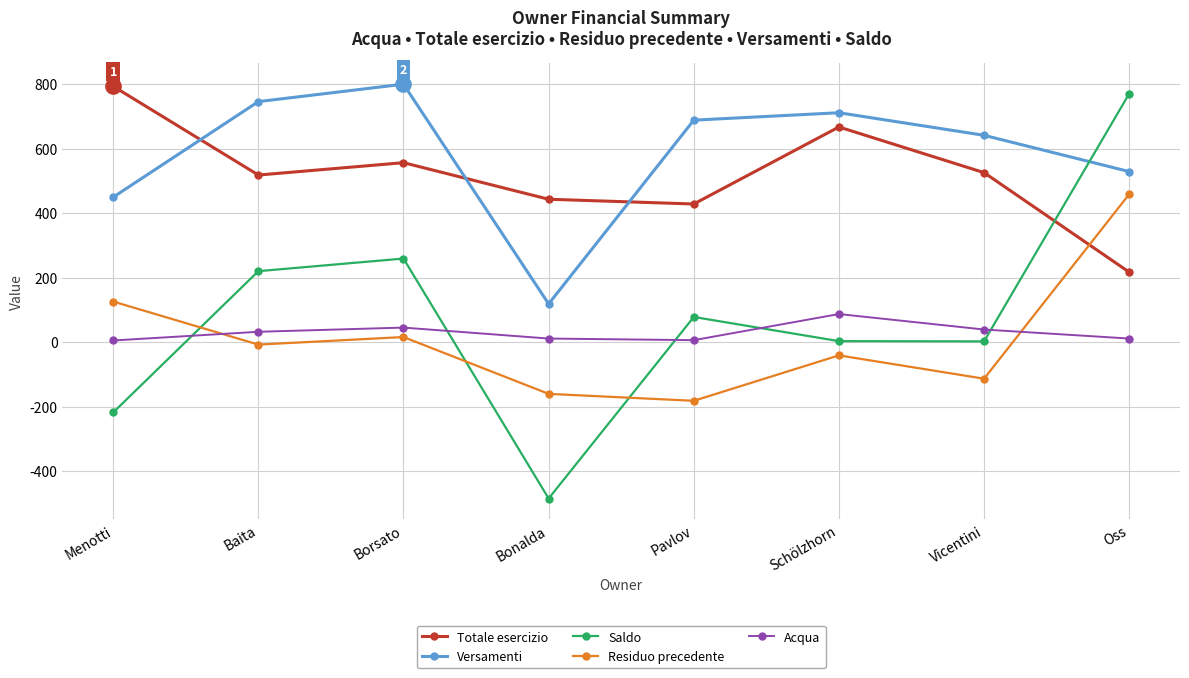

The value of Acqua at Baita is 32.0. True or false?

True